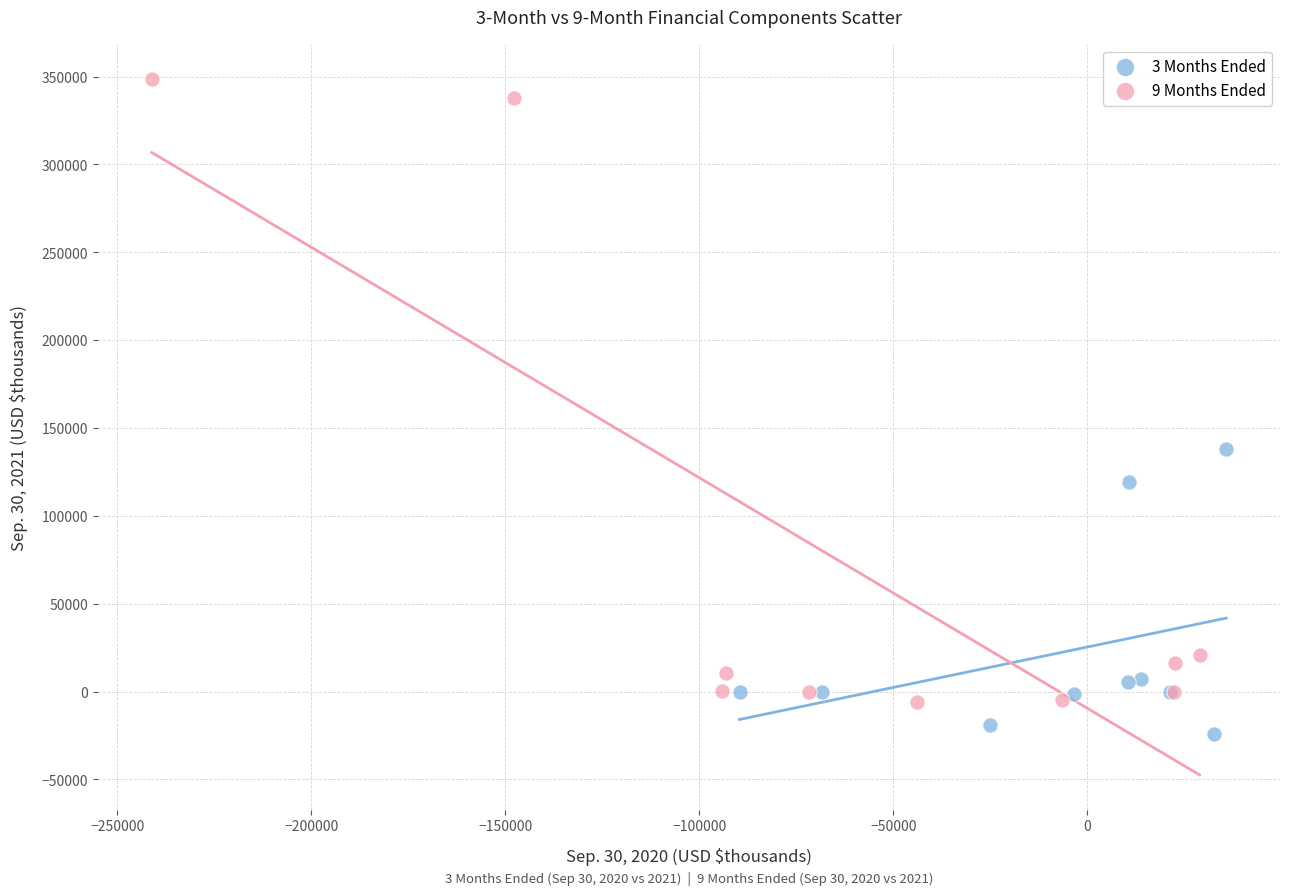

Which series reaches the minimum Y coordinate?

3 Months Ended